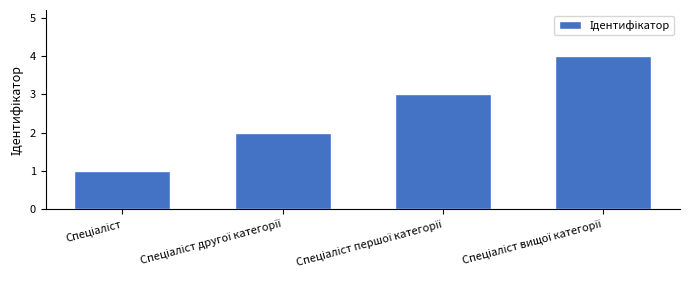

What is the maximum value shown in the chart?

4